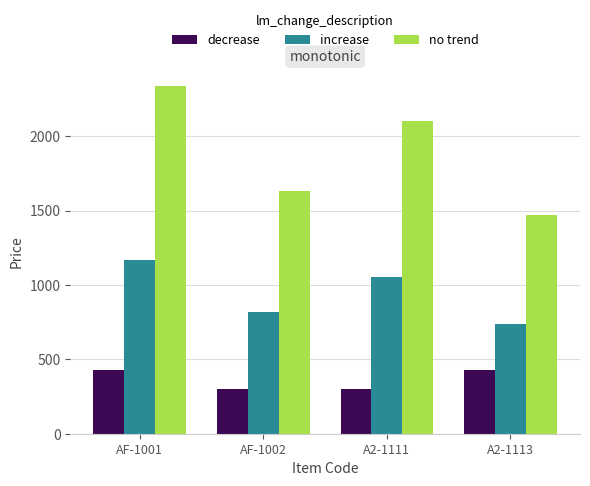

How many no trend values are between 1635 and 2335?

3